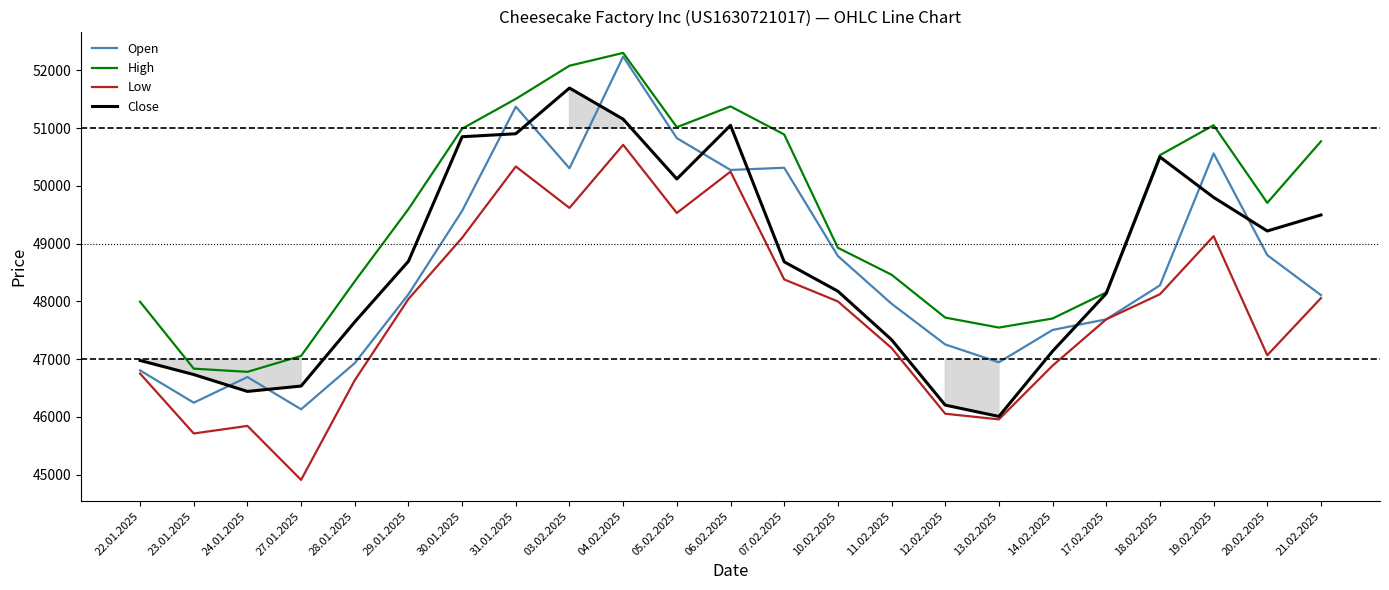

Reading left to right, list all the values displayed in this chart.

Open: 46805	46246	46690	46132	46931	48122	49566	51369	50303	52236	50824	50274	50312	48785	47959	47254	46945	47505	47689	48277	50560	48800	48108
High: 47993	46835	46780	47056	48347	49597	50989	51504	52078	52300	51014	51374	50888	48927	48461	47719	47546	47703	48154	50530	51048	49705	50769
Low: 46750	45713	45844	44910	46635	48040	49100	50334	49617	50709	49529	50246	48379	47999	47193	46055	45957	46887	47689	48123	49128	47067	48056
Close: 46977	46733	46441	46534	47644	48694	50849	50901	51692	51153	50118	51046	48684	48176	47336	46204	46008	47137	48136	50499	49799	49218	49495